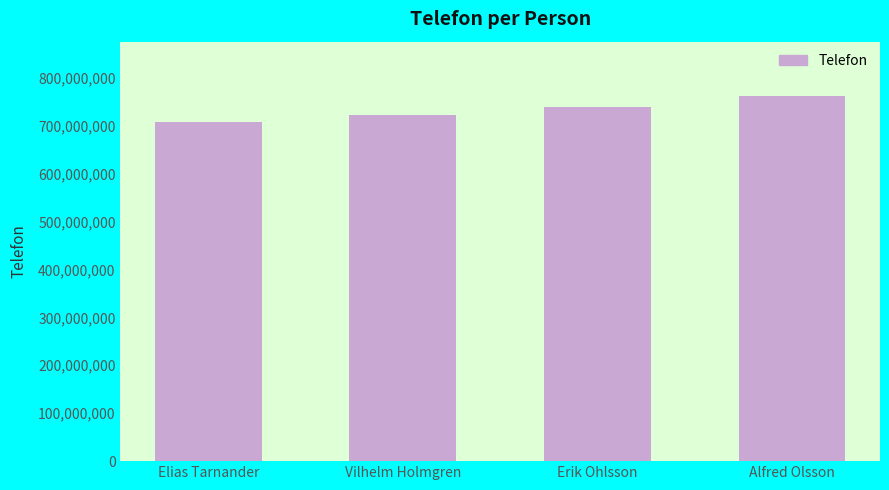

How many distinct data groups are displayed?

1